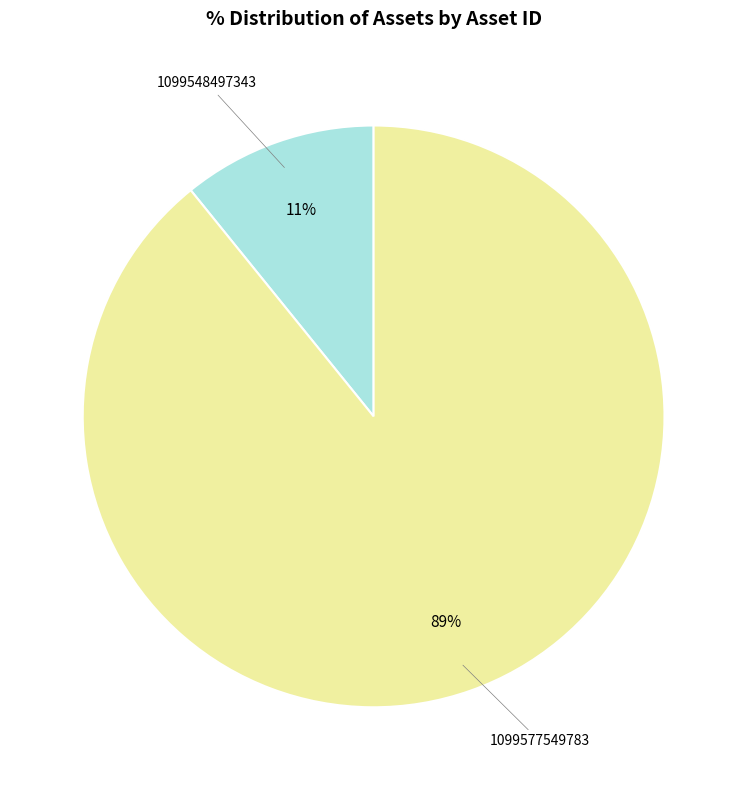

Which has a higher value, 1099548497343 or 1099577549783?

1099577549783